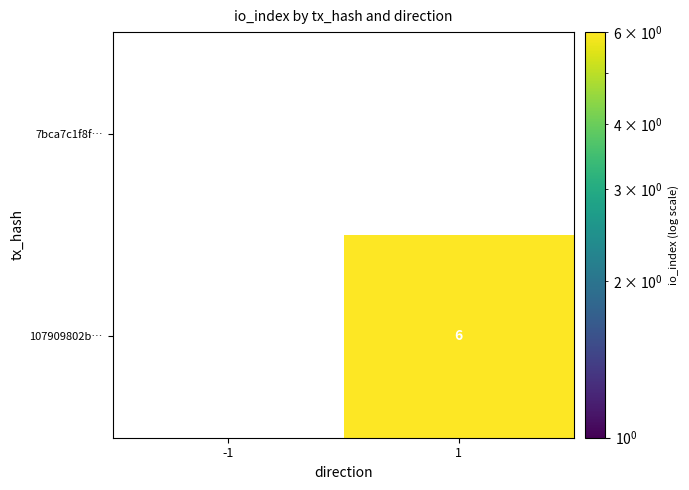

Rank the series by their average value, from highest to lowest.

7bca7c1f8f…, 107909802b…